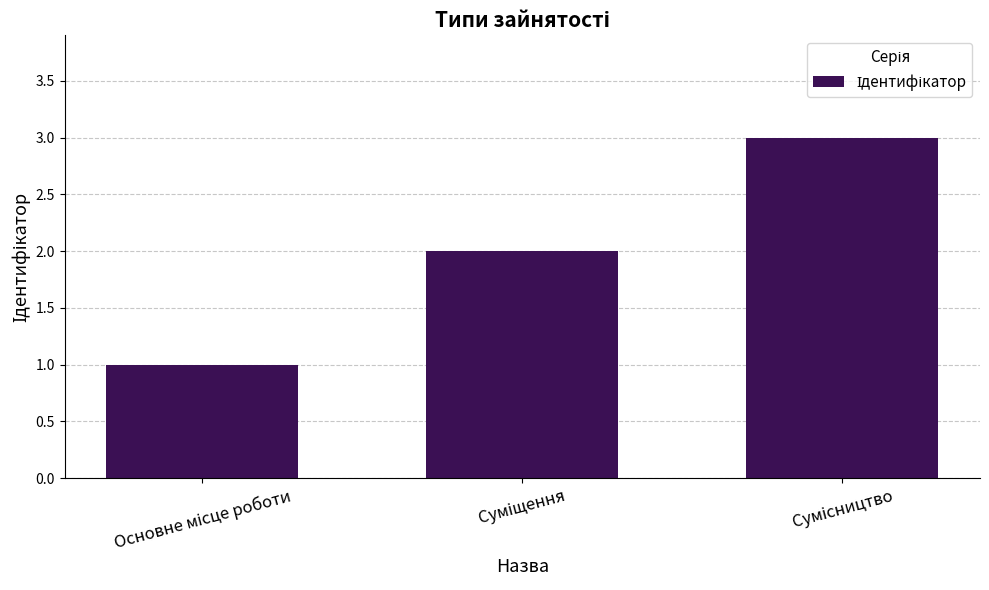

What is the maximum value shown in the chart?

3